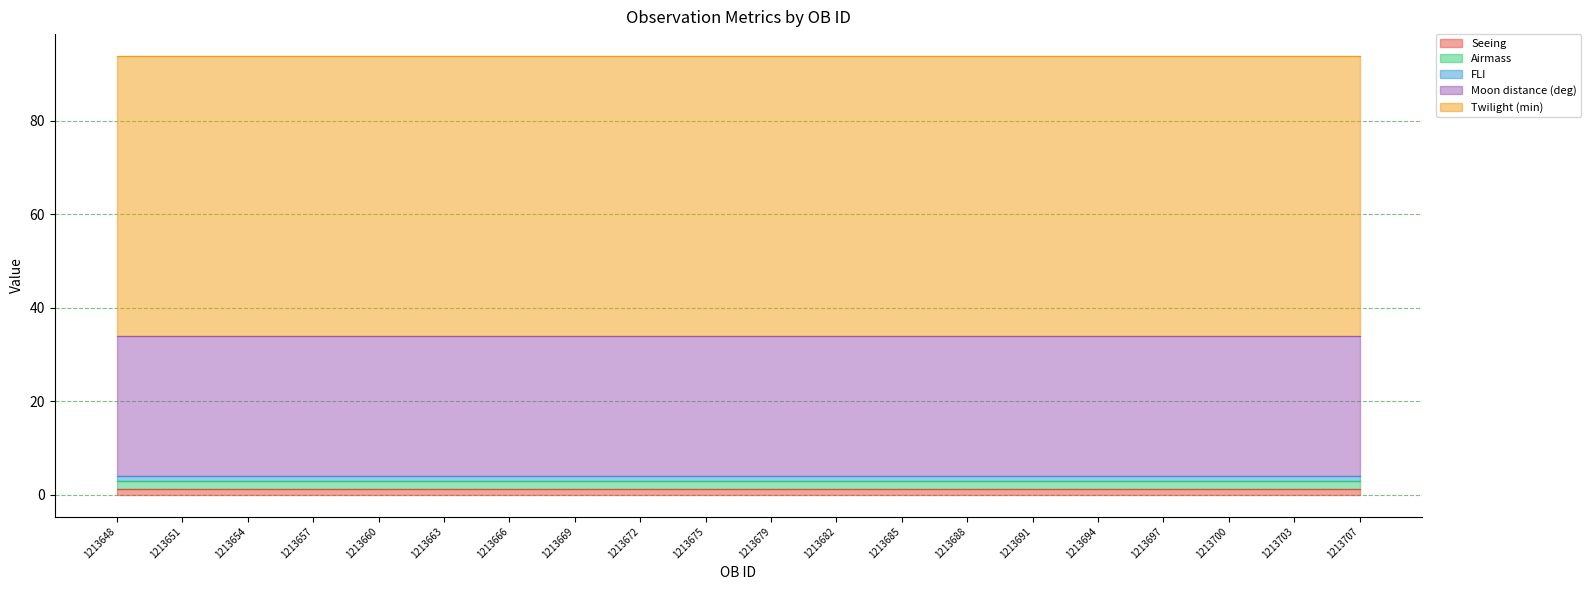

How many series are shown in this chart?

5